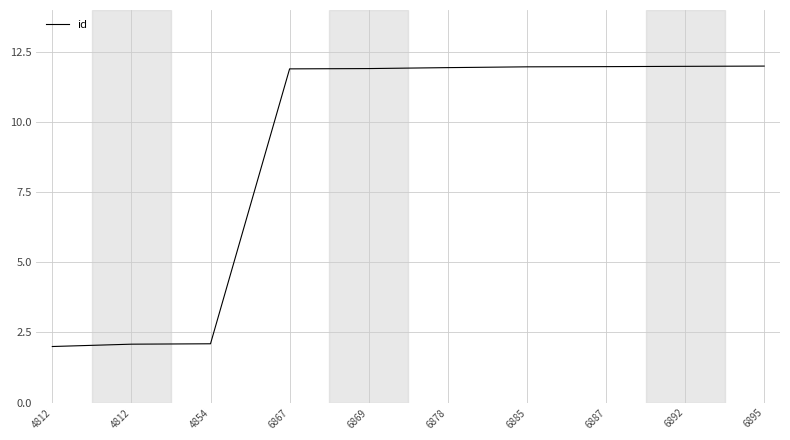

The chart shows a value of 2.0 at 4812. True or false?

True